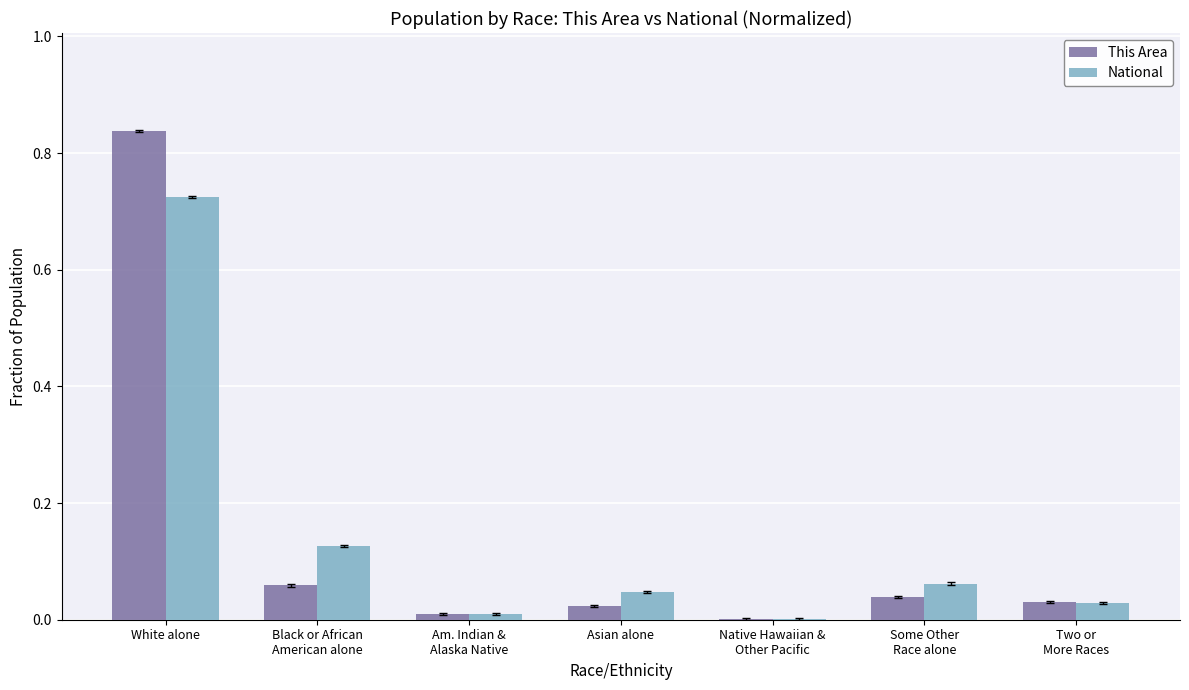

Which series changed the most between White alone and Asian alone?

This Area